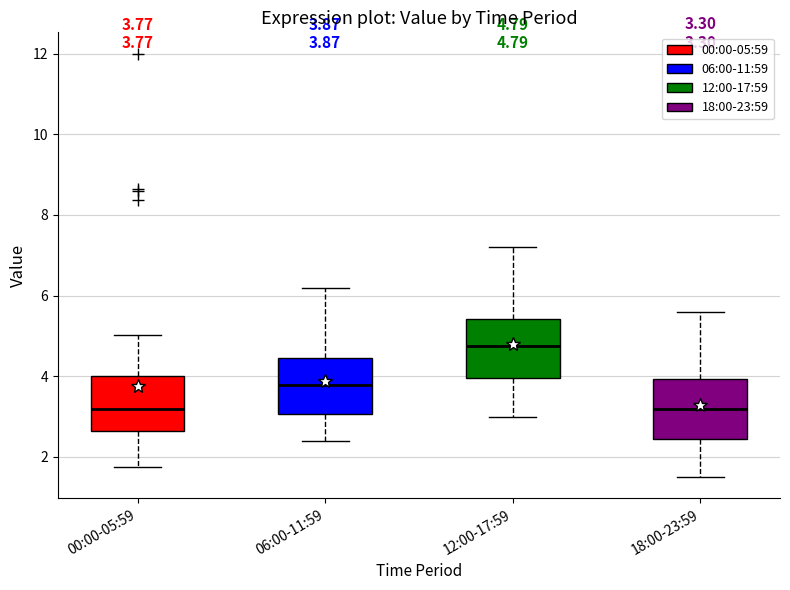

Which box has the highest median line?

12:00-17:59